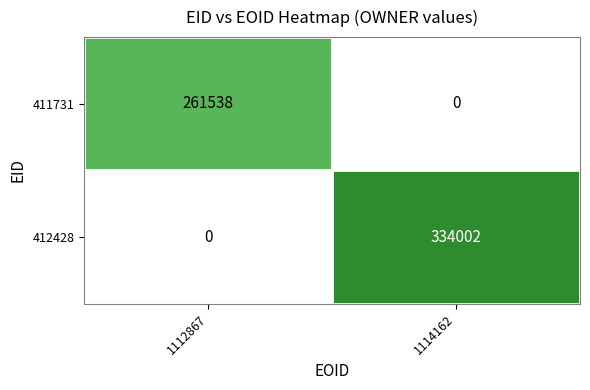

Read the 411731 value at 1112867, to the nearest 10.

261540